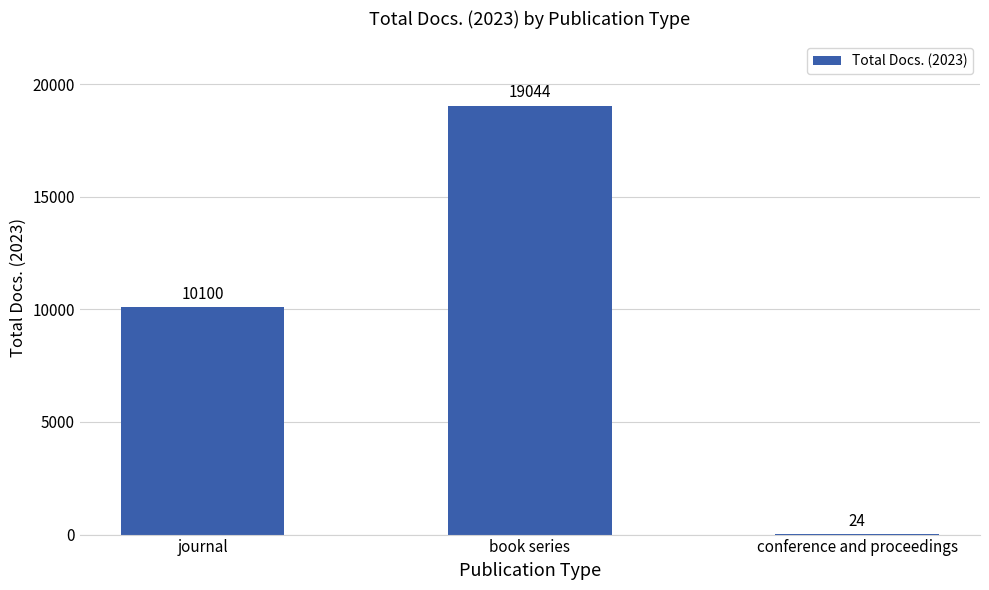

Approximately how many times larger is the value at journal compared to book series?

0.5